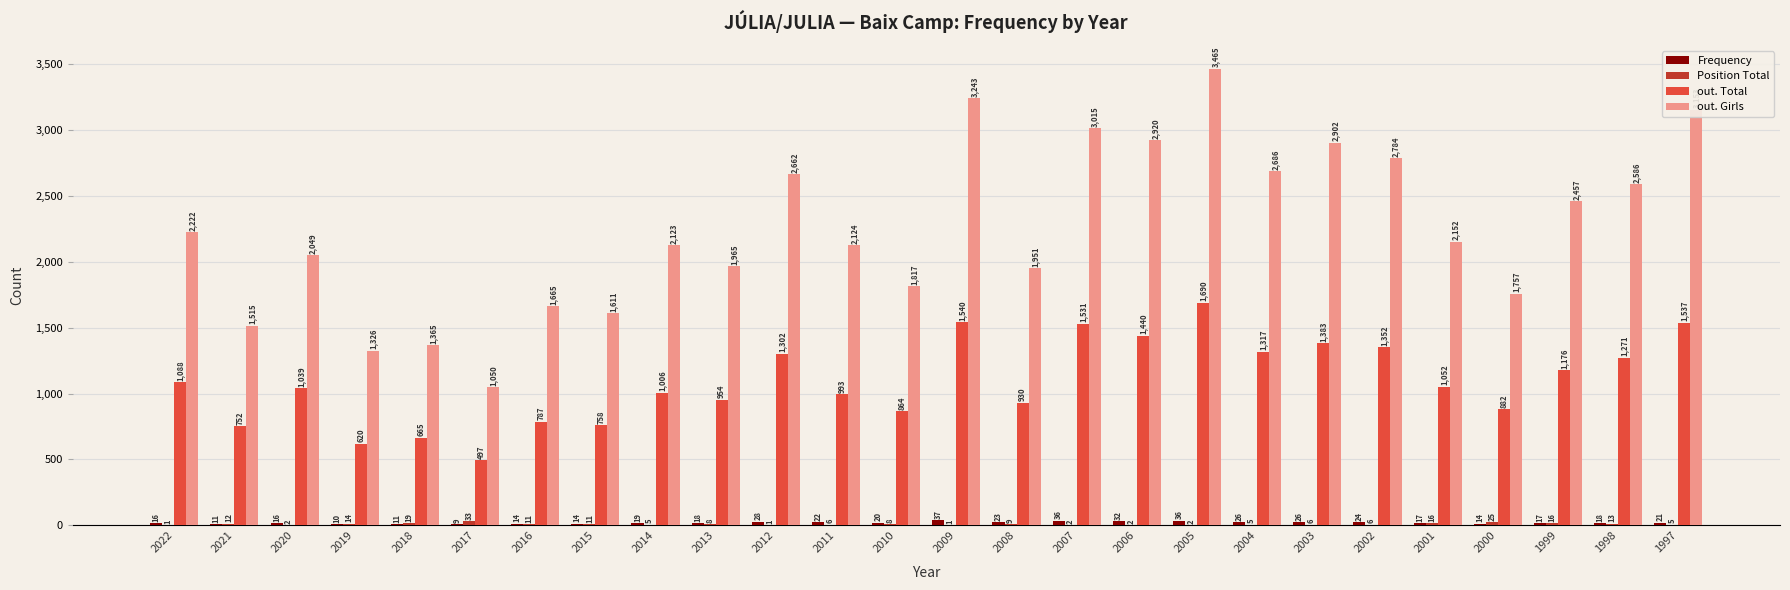

Which category has the highest value across all series?

2005